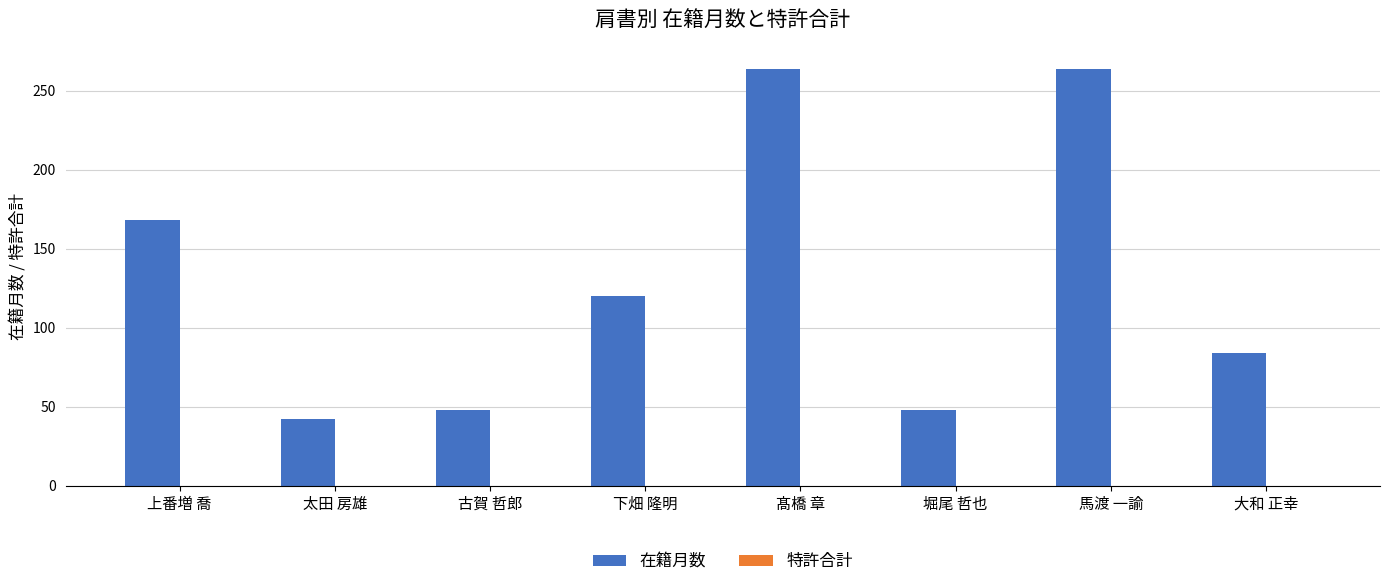

Count the number of data series in this chart.

1